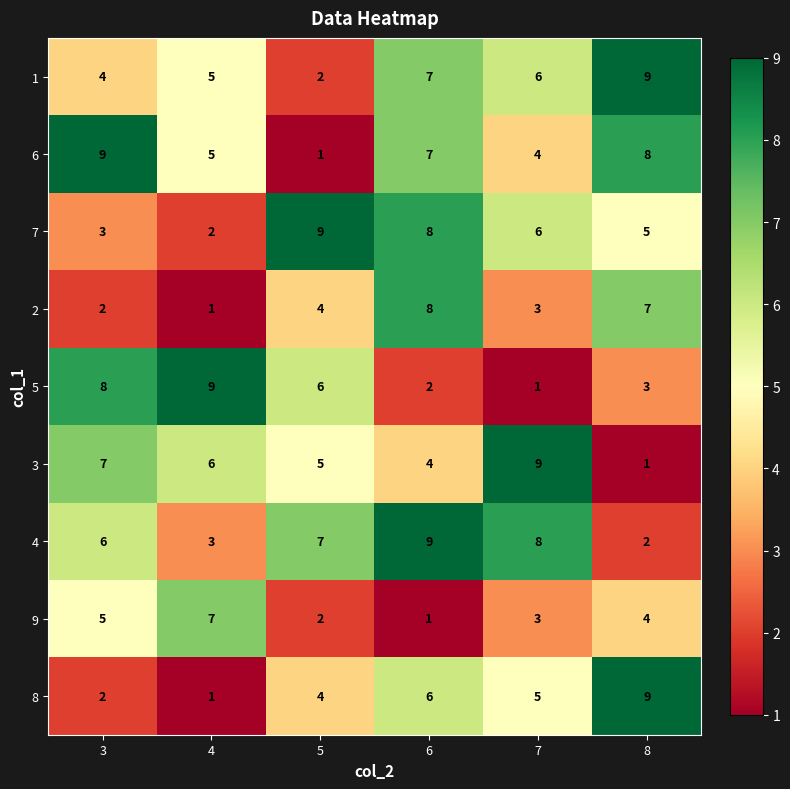

Count the 5 values in the range 2 to 8.

4